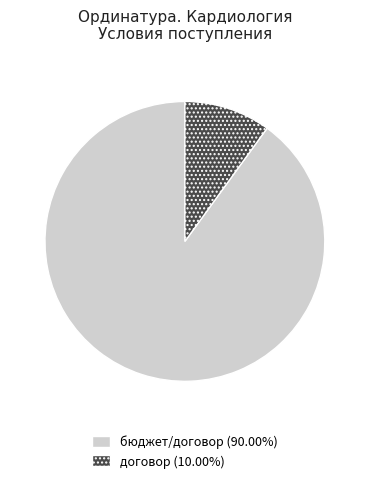

Is the sum of договор and бюджет/договор greater than half?

Yes